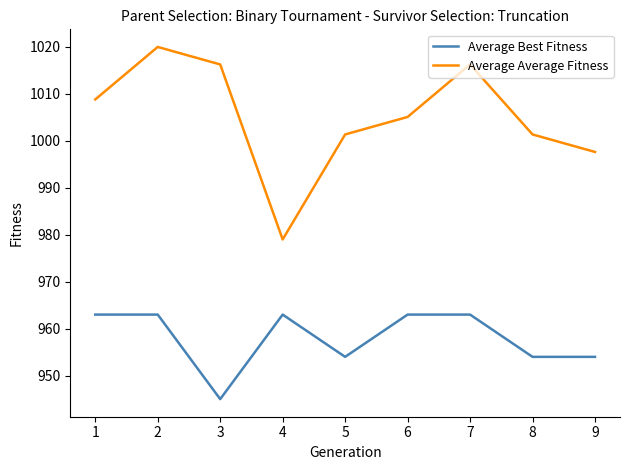

Which label corresponds to the smallest value in the chart?

3